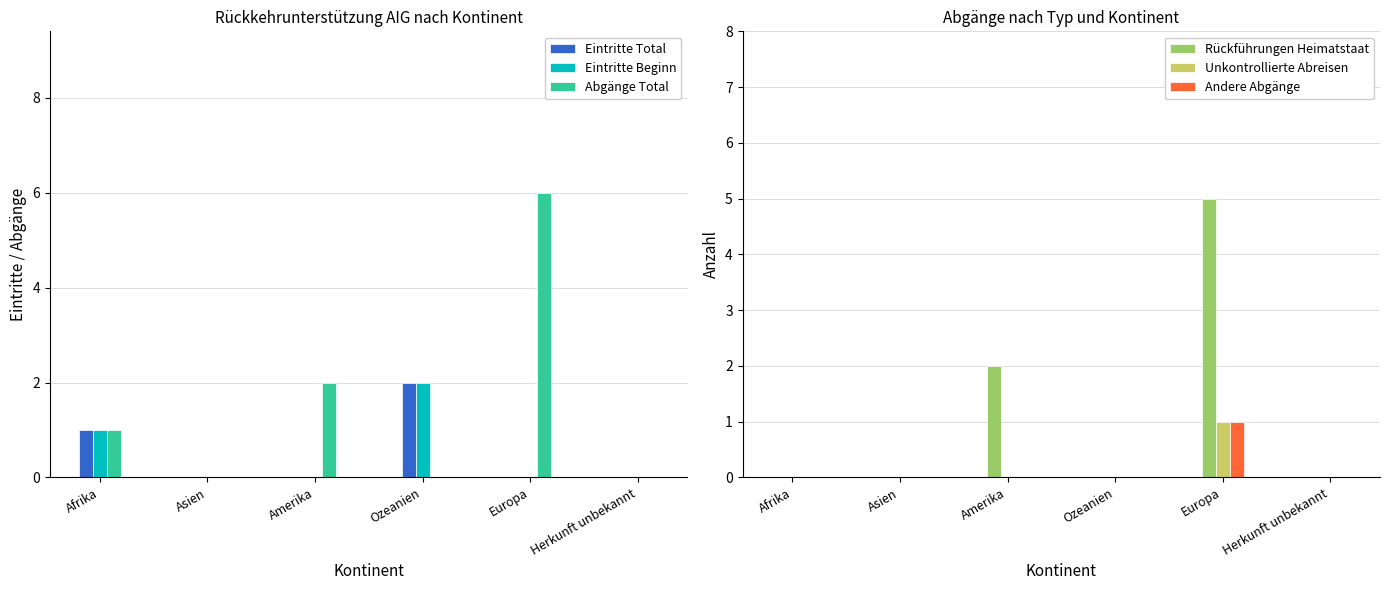

Rank the categories by Eintritte Beginn value from lowest to highest.

Asien, Amerika, Europa, Herkunft unbekannt, Afrika, Ozeanien